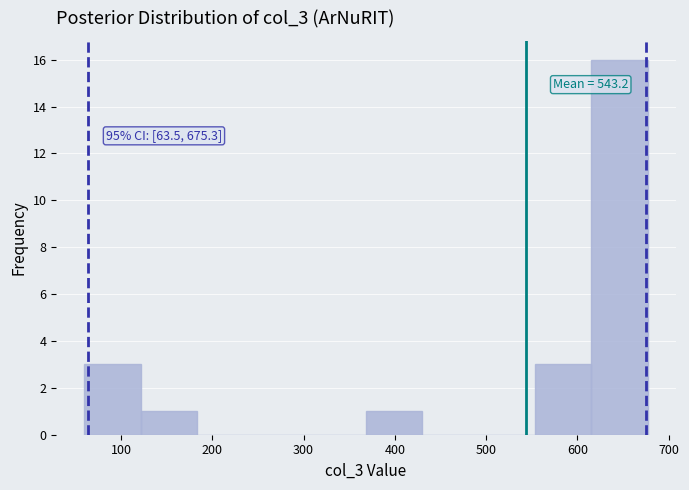

Over which range of the x-axis is the bar tallest?

620 to 680